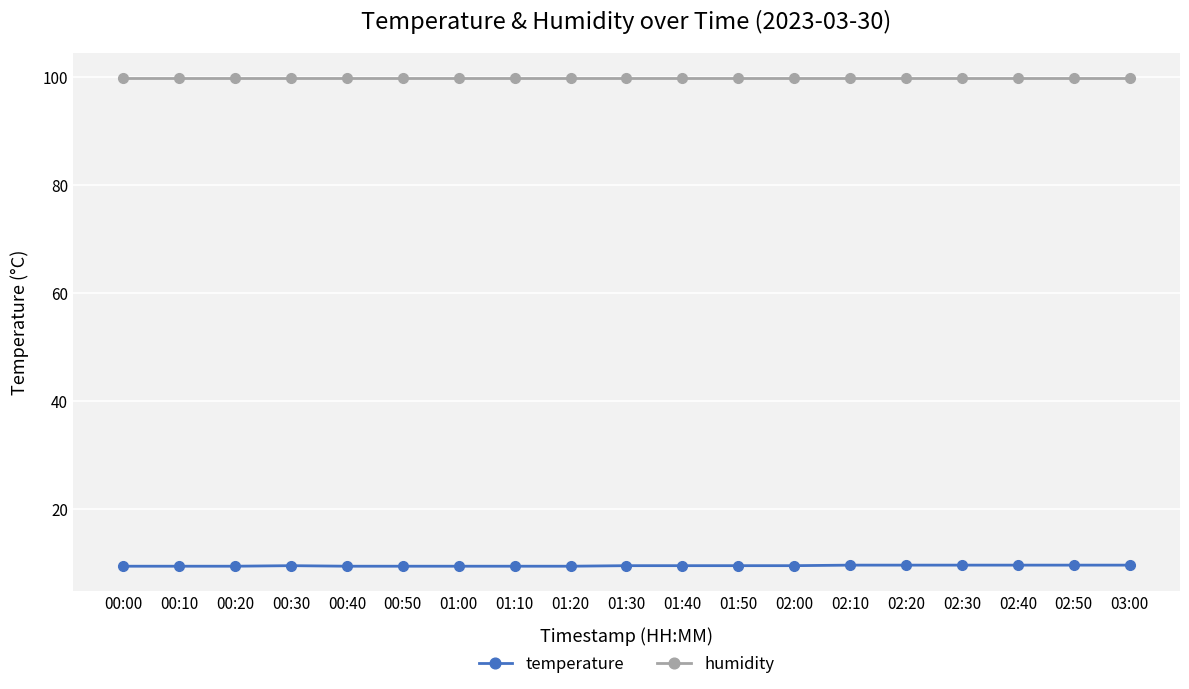

What position from the left is 00:50?

6